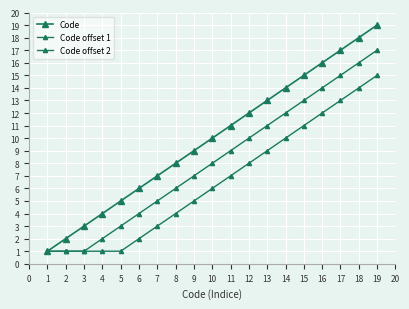

Between 1 and 7, which series saw the biggest shift?

Code